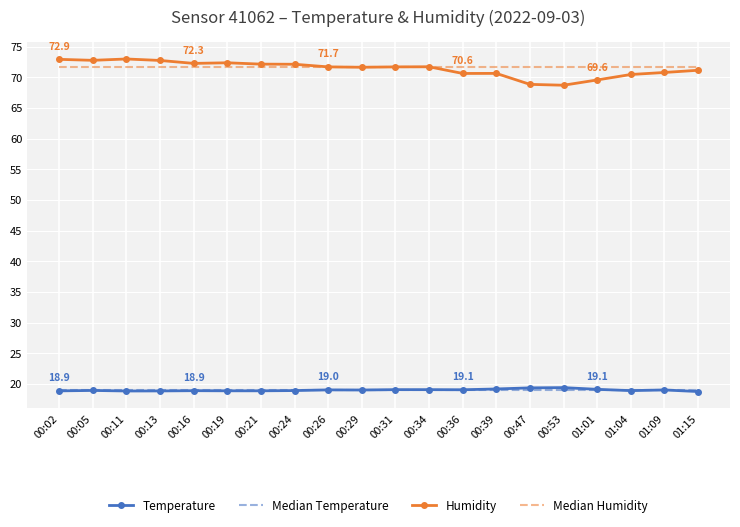

Reading right to left, what are all the values shown in this chart?

Temperature: 01:15=18.8	01:09=19.0	01:04=18.9	01:01=19.1	00:53=19.4	00:47=19.4	00:39=19.2	00:36=19.1	00:34=19.1	00:31=19.1	00:29=19.0	00:26=19.0	00:24=18.9	00:21=18.9	00:19=18.9	00:16=18.9	00:13=18.9	00:11=18.9	00:05=18.9	00:02=18.9
Humidity: 01:15=71.2	01:09=70.8	01:04=70.5	01:01=69.6	00:53=68.7	00:47=68.9	00:39=70.7	00:36=70.6	00:34=71.7	00:31=71.7	00:29=71.7	00:26=71.7	00:24=72.1	00:21=72.2	00:19=72.4	00:16=72.3	00:13=72.8	00:11=73.0	00:05=72.8	00:02=72.9